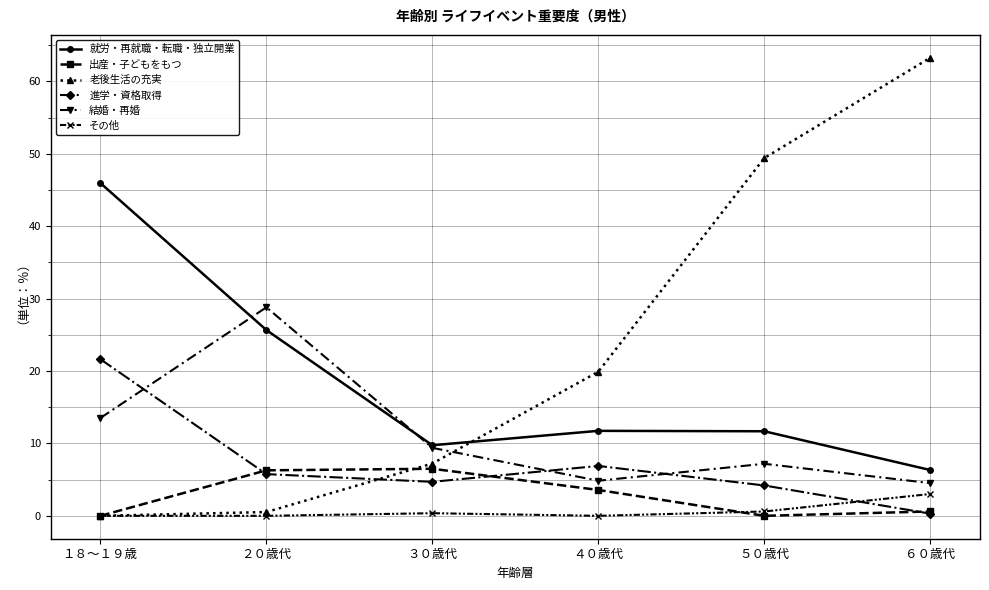

How many times do 進学・資格取得 and その他 cross each other?

1